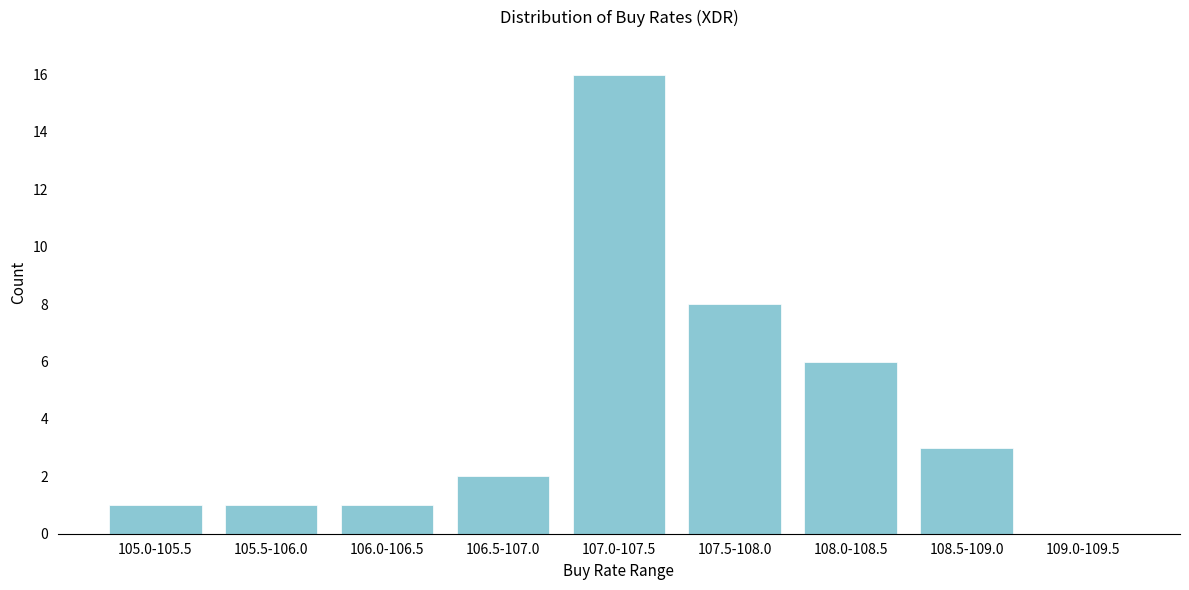

Reading left to right, extract all data points from this chart.

105.0-105.5=1	105.5-106.0=1	106.0-106.5=1	106.5-107.0=2	107.0-107.5=16	107.5-108.0=8	108.0-108.5=6	108.5-109.0=3	109.0-109.5=0